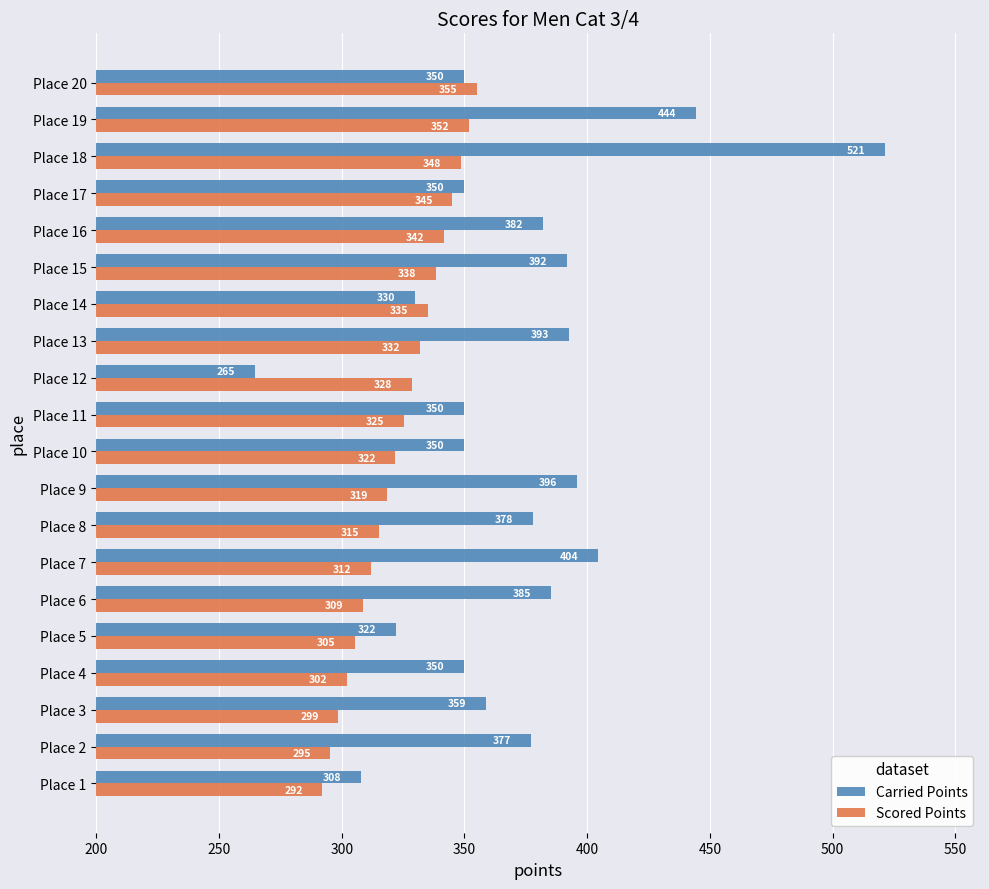

True or false: Scored Points has a value of 531.7 at Place 7.

False